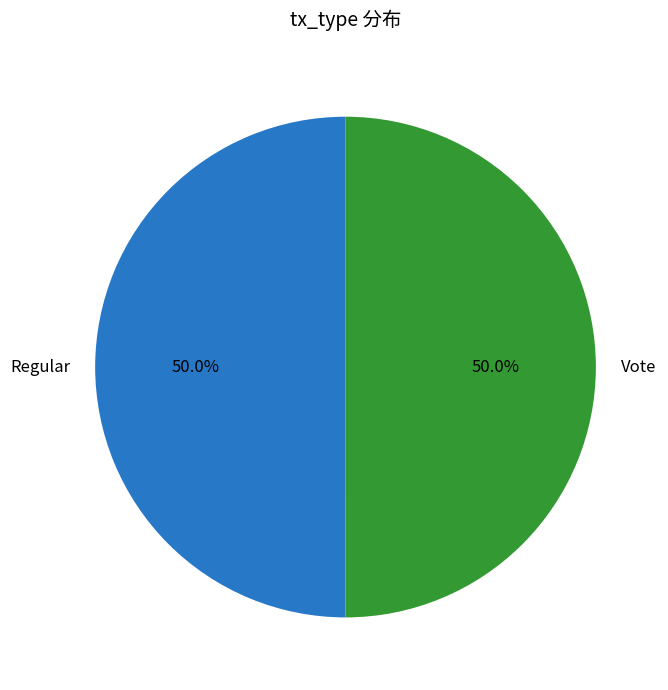

How many slices are in this pie chart?

2